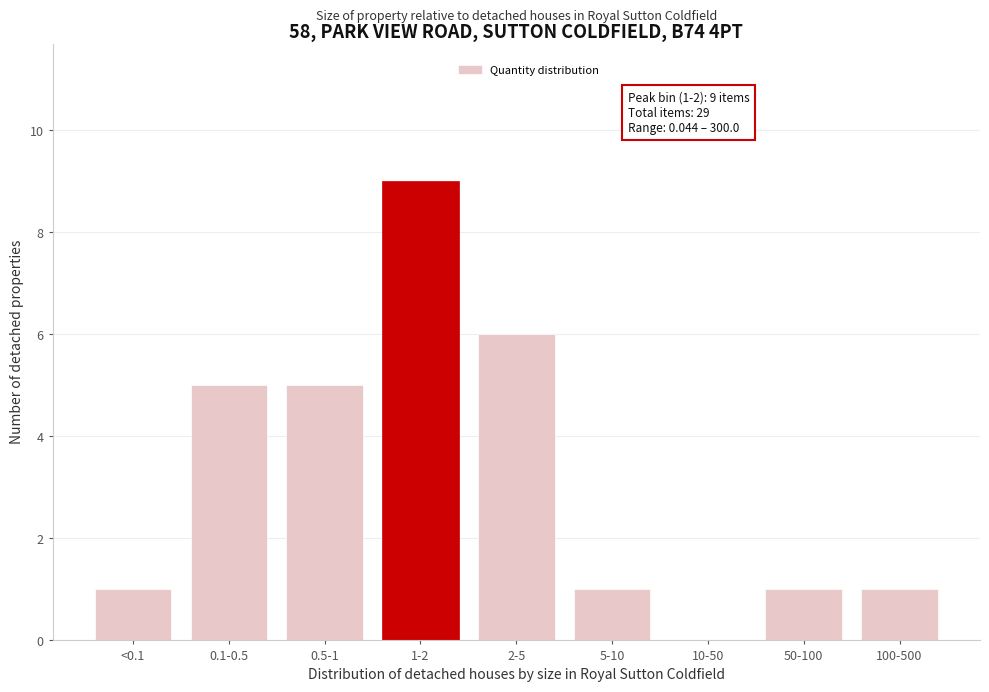

Reading left to right, list all the values displayed in this chart.

<0.1=1	0.1-0.5=5	0.5-1=5	1-2=9	2-5=6	5-10=1	10-50=0	50-100=1	100-500=1